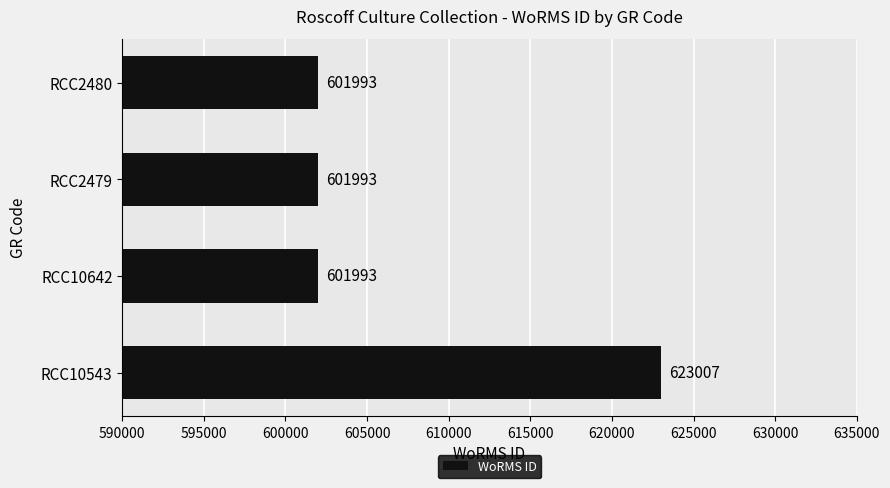

The value at RCC10642 is 601993. True or false?

True